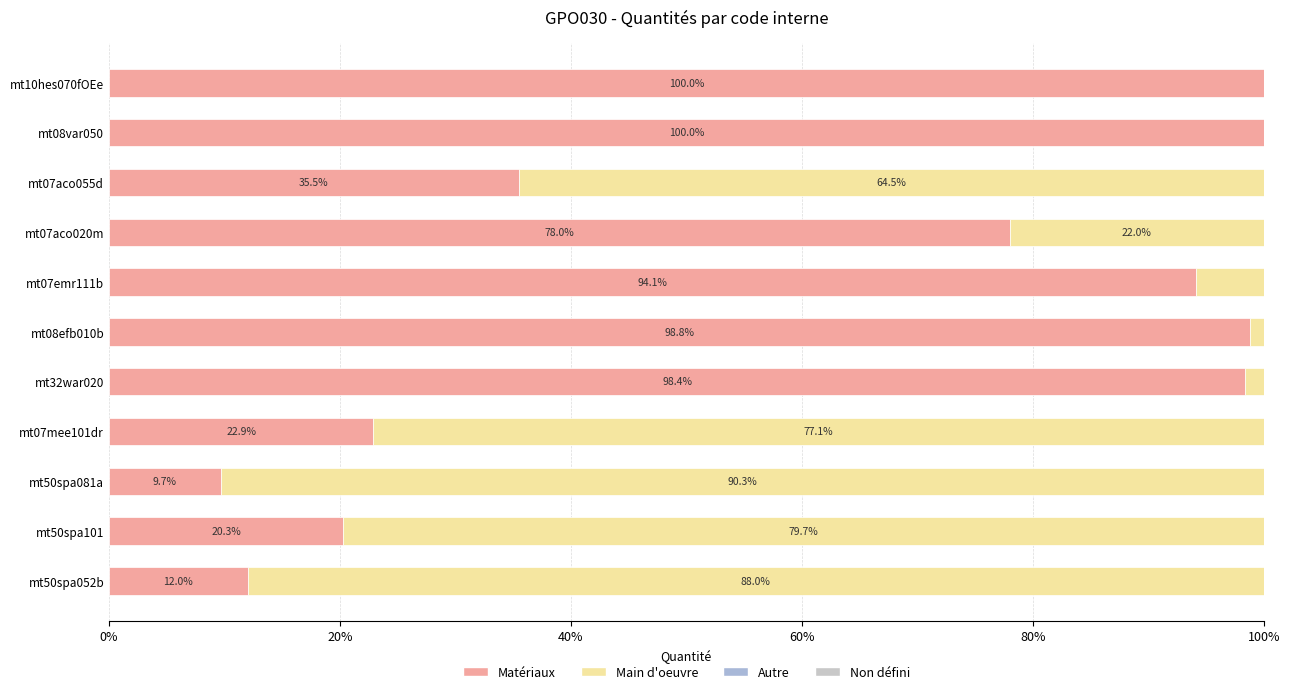

How many data points does each series have?

11